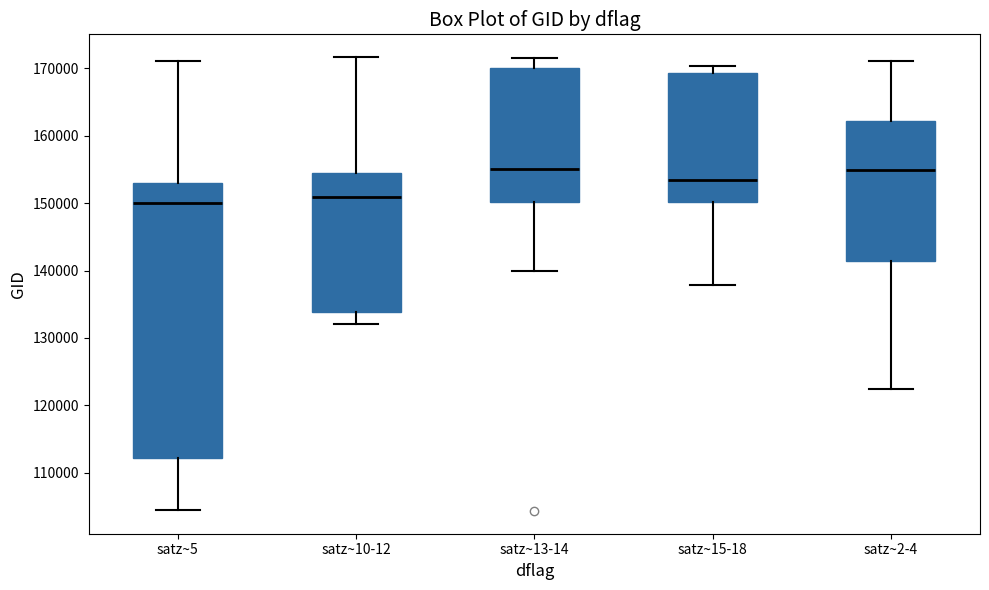

Reading left to right, transcribe this box plot: for each box, give where its median line is, the range the box spans, and where its two whiskers end, as read against the y-axis. The values are not printed on the chart, so give them approximately, as read against the axis.

satz~5: median 150000, box 112000 to 153000, whiskers 104000 to 171000
satz~10-12: median 151000, box 134000 to 155000, whiskers 132000 to 172000
satz~13-14: median 155000, box 150000 to 170000, whiskers 140000 to 172000
satz~15-18: median 153000, box 150000 to 169000, whiskers 138000 to 170000
satz~2-4: median 155000, box 141000 to 162000, whiskers 122000 to 171000